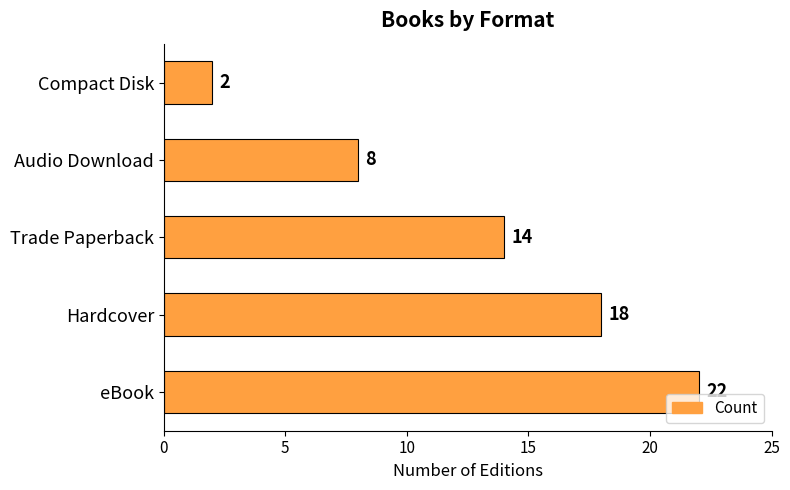

Reading bottom to top, what are all the values shown in this chart?

22	18	14	8	2